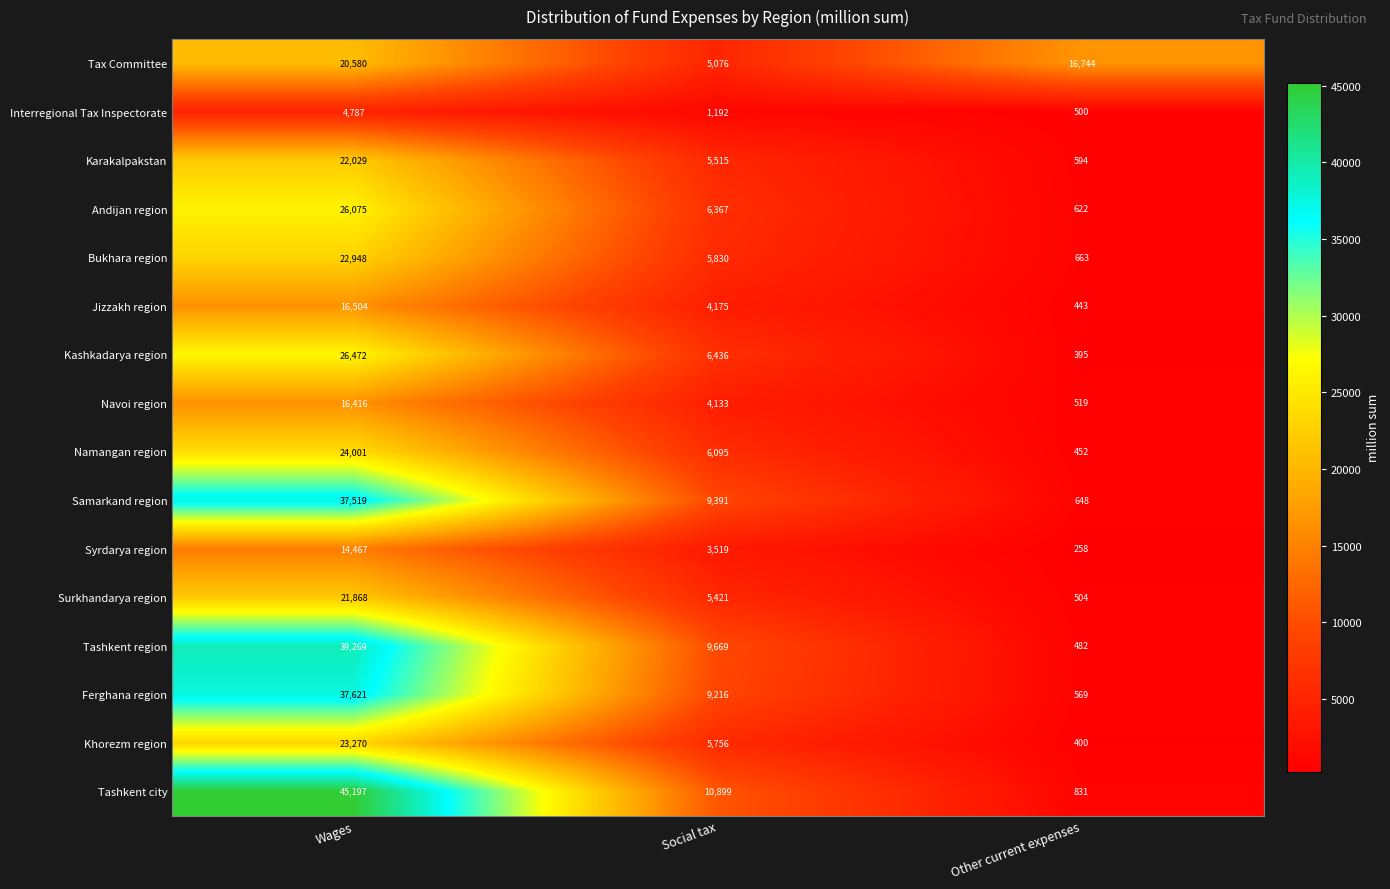

List the series in order of their peak value, highest first.

Tashkent city, Tashkent region, Ferghana region, Samarkand region, Kashkadarya region, Andijan region, Namangan region, Khorezm region, Bukhara region, Karakalpakstan, Surkhandarya region, Tax Committee, Jizzakh region, Navoi region, Syrdarya region, Interregional Tax Inspectorate